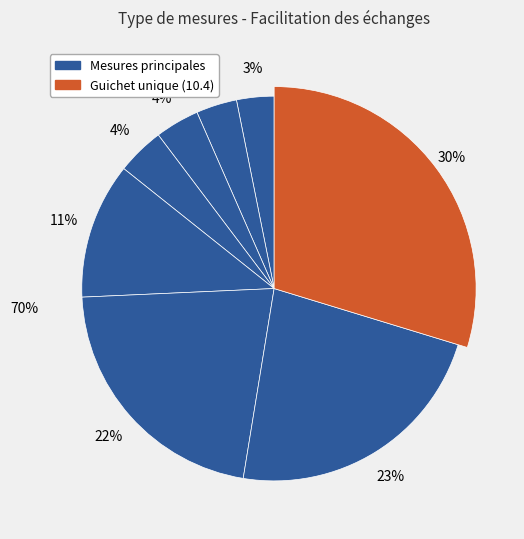

Is the sum of 10.4 and 1.3 greater than half?

No